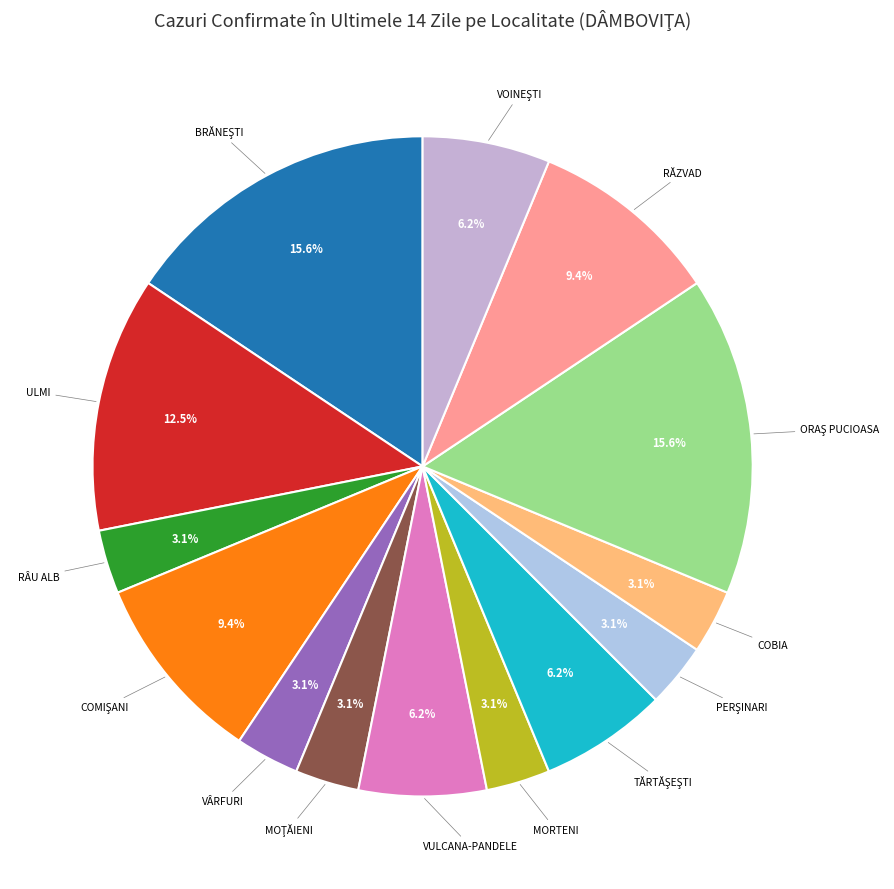

Count the number of slices in the pie.

14